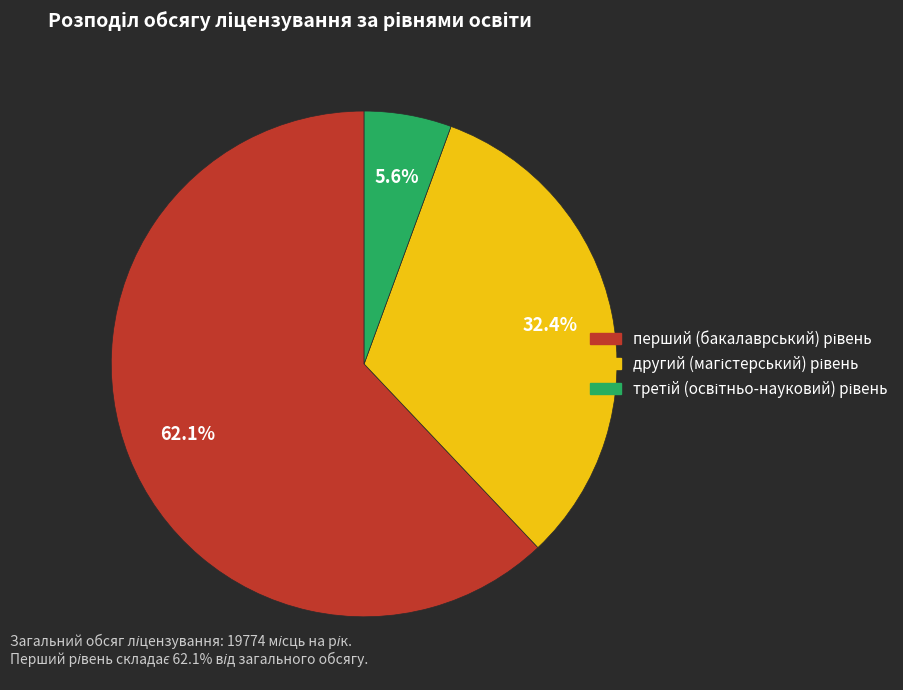

Is there any slice that represents more than half of the pie?

Yes